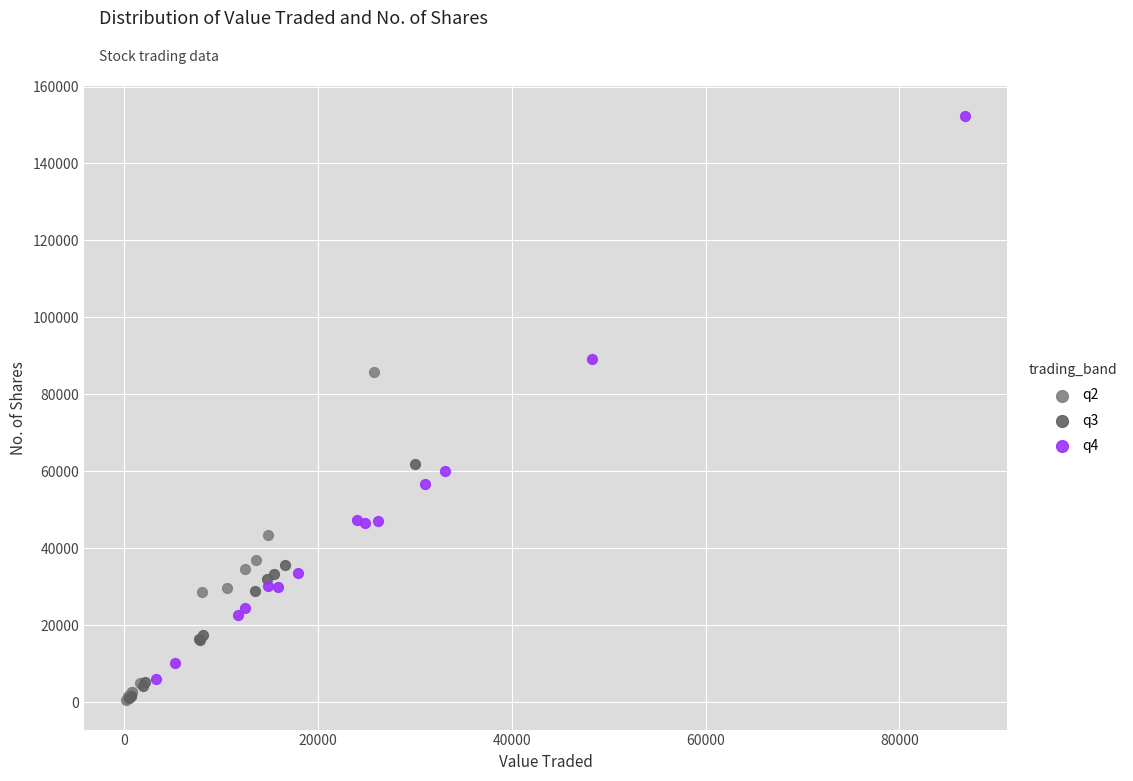

Which series contains the highest Y value?

q4